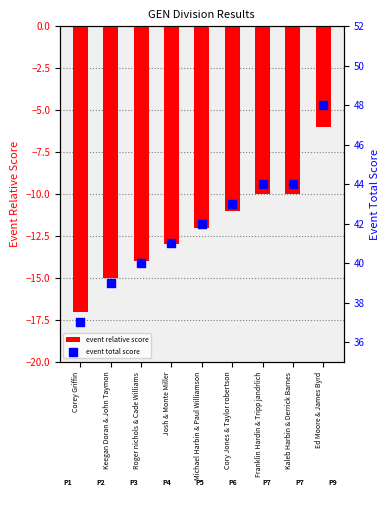

At which category is the sum across all series the highest?

Ed Moore & James Byrd